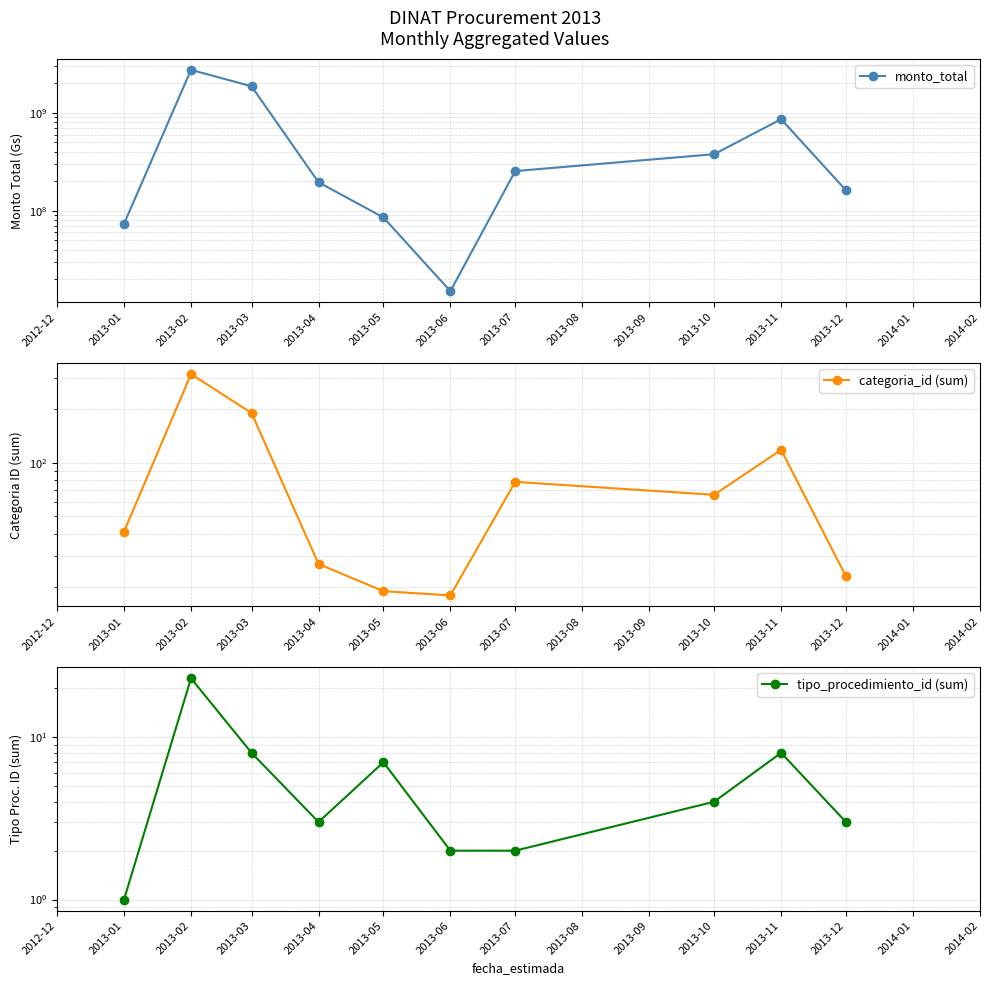

How many values in the monto_total series exceed 254000000?

4